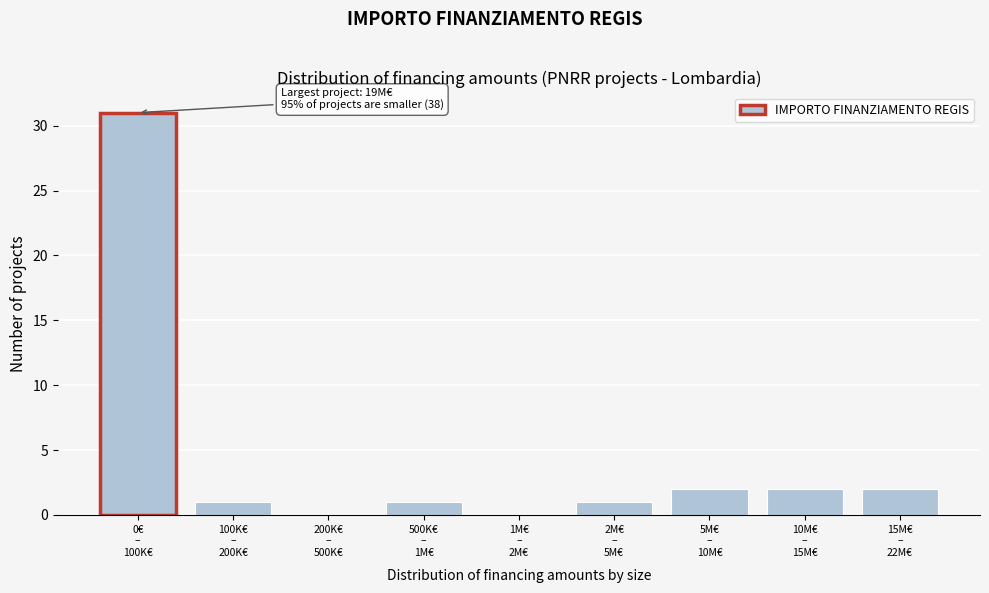

What is the maximum value shown in the chart?

31